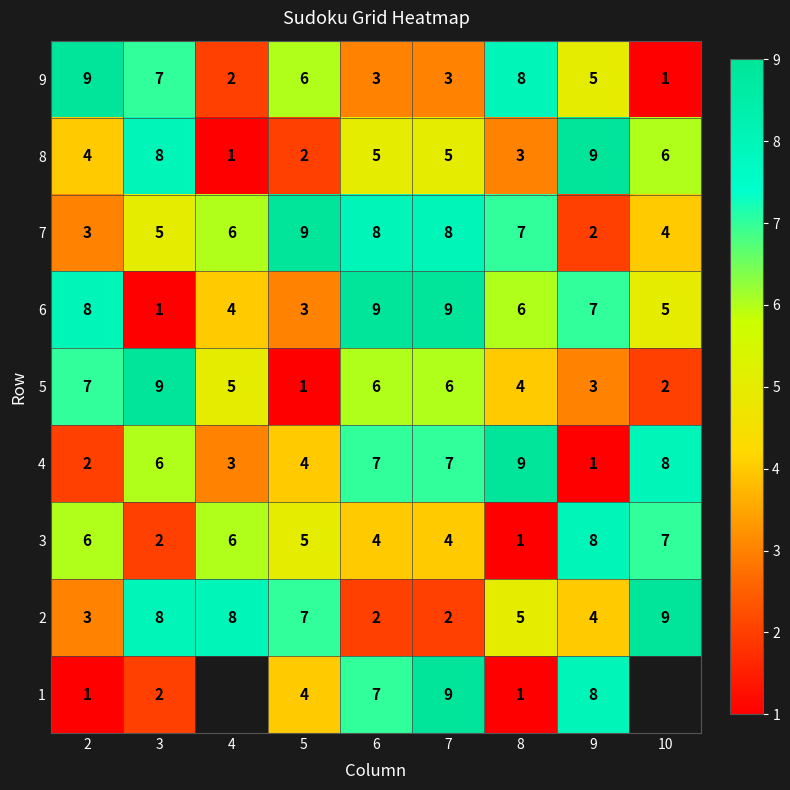

Which label corresponds to the largest value in the chart?

7